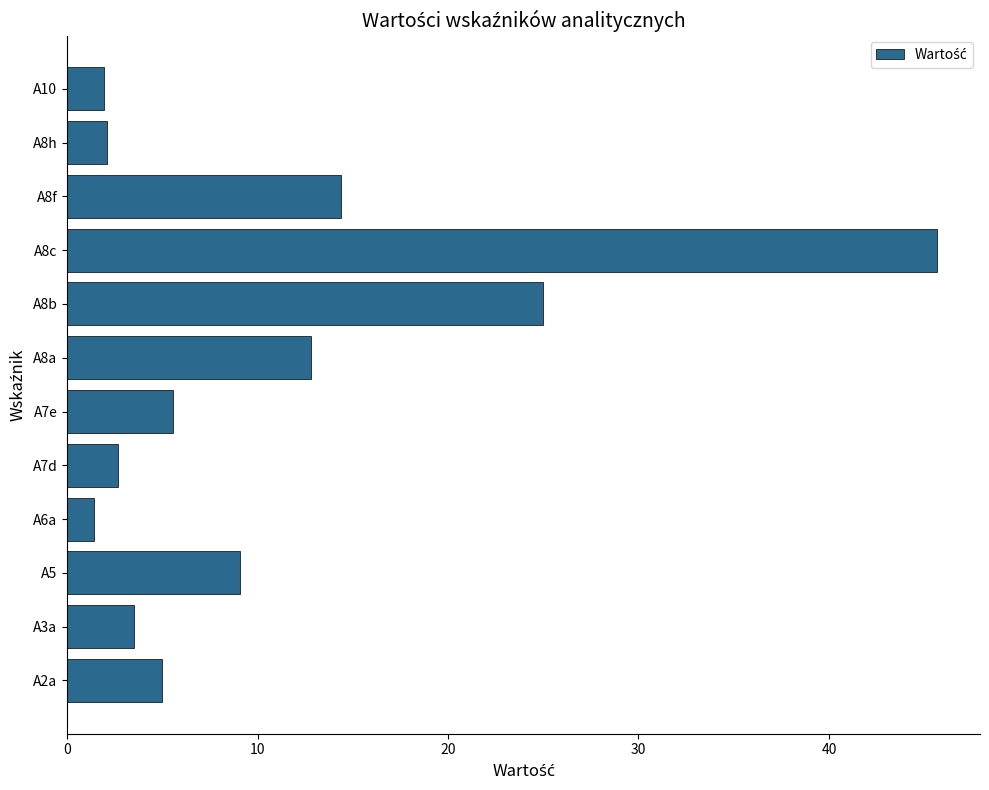

At which category does the chart reach its minimum across all series?

A6a